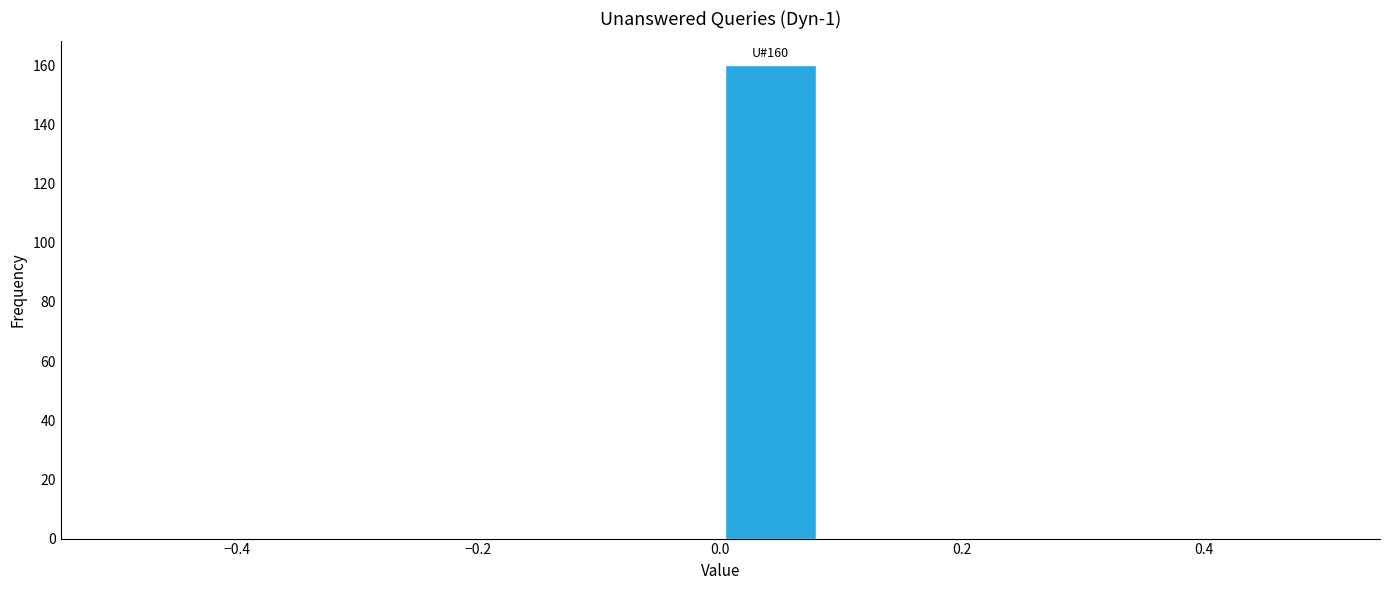

Over which range of the x-axis is the bar tallest?

0.00 to 0.08